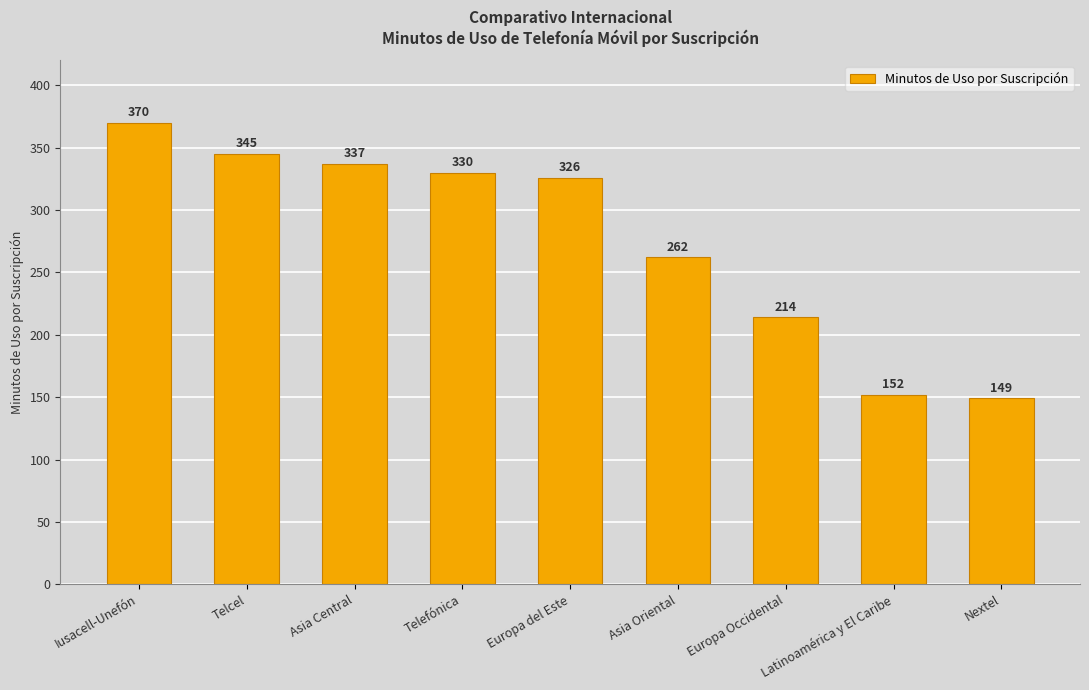

Does the chart contain any negative values?

No